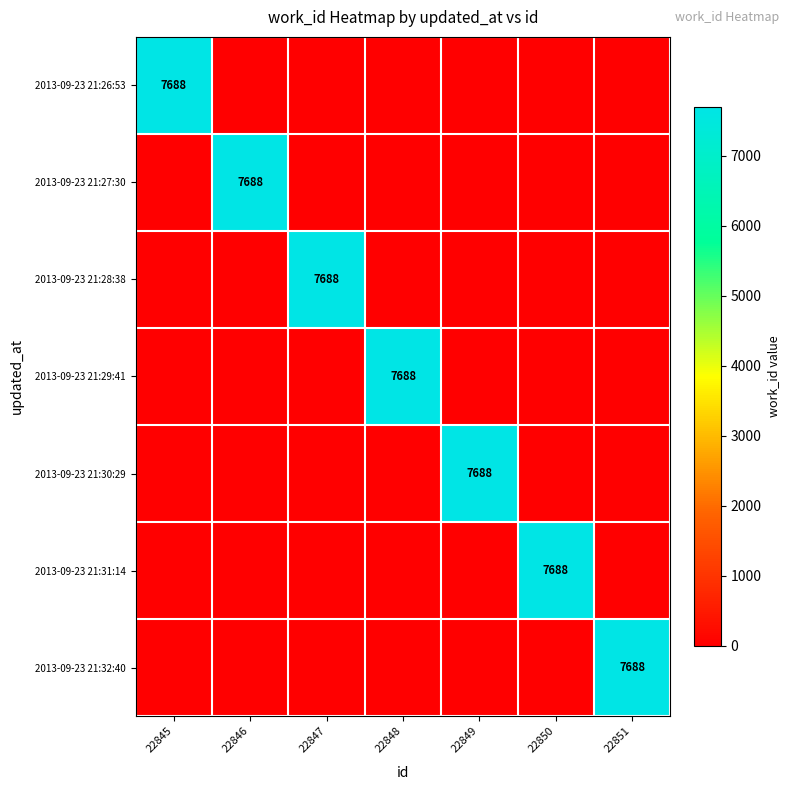

The 2013-09-23 21:27:30 series shows 7688 at 22846. True or false?

True